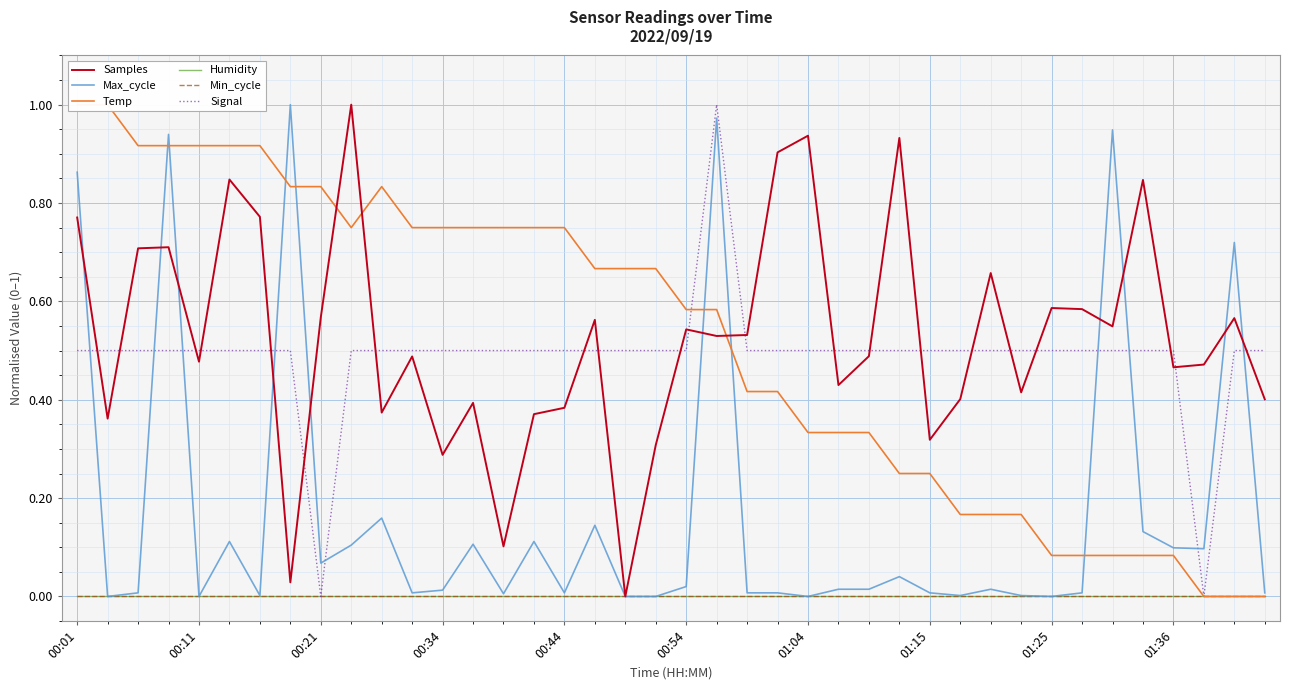

How many data points in Max_cycle are above 0?

34